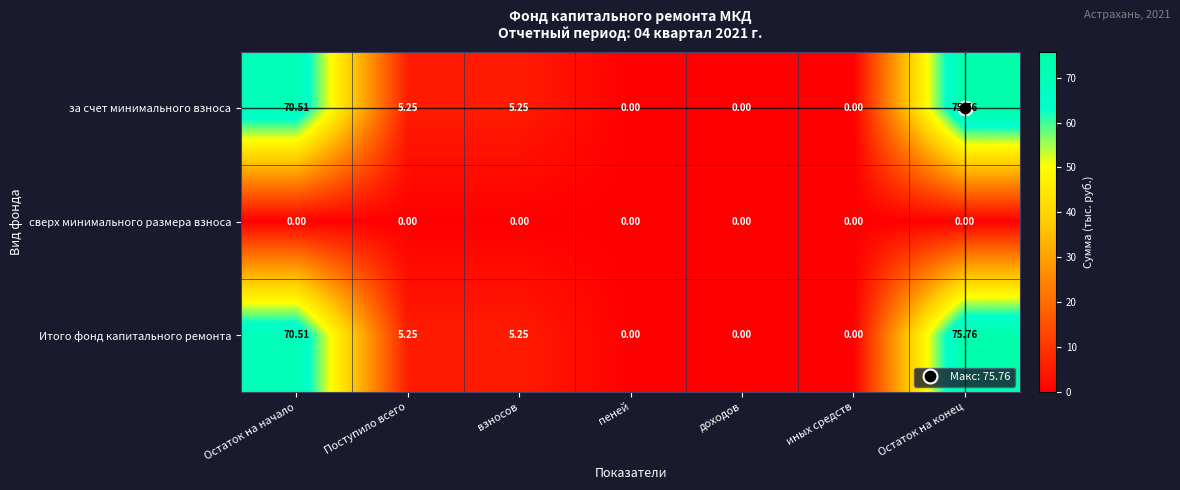

At which category does the chart reach its peak across all series?

Остаток на конец